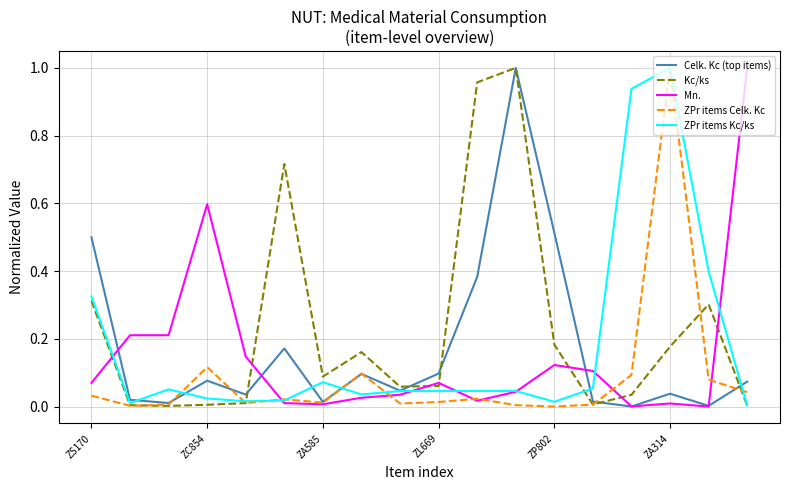

Does the chart have visible grid lines?

Yes